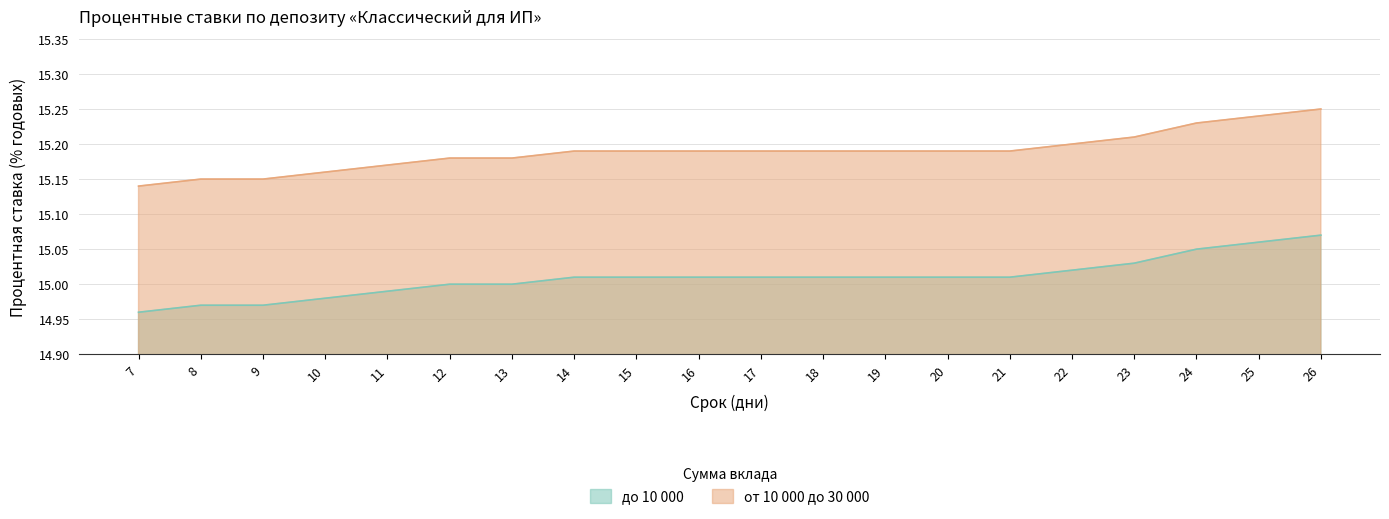

What is the sum of the от 10 000 до 30 000 values at 16 and 21?

30.4